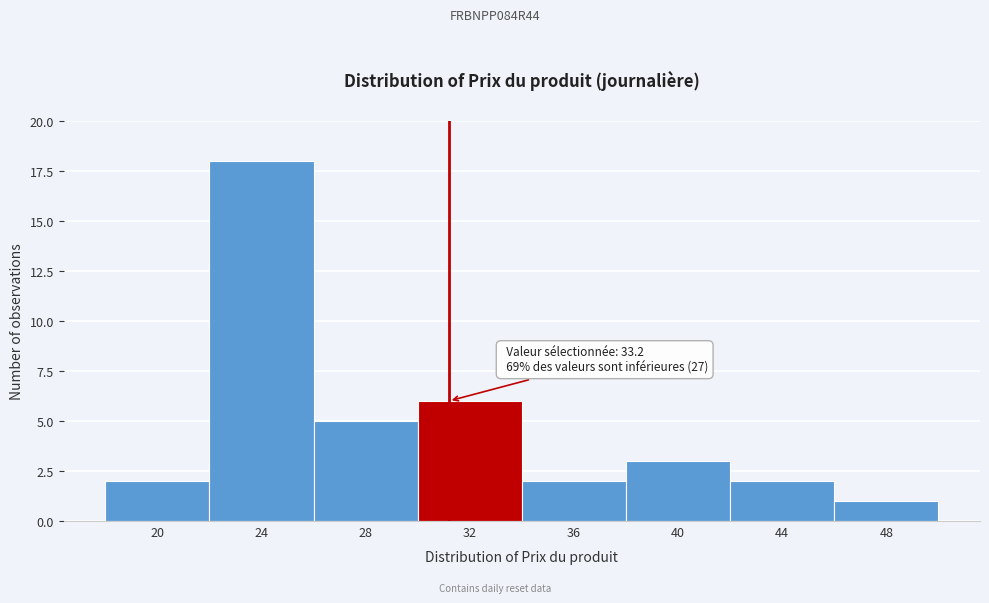

Reading right to left, transcribe all the data shown in this chart.

48=1	44=2	40=3	36=2	32=6	28=5	24=18	20=2